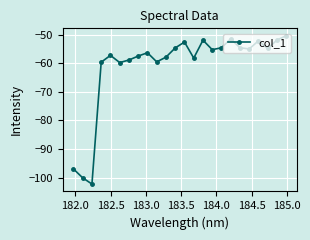

What is the difference between the maximum and minimum values?

52.0